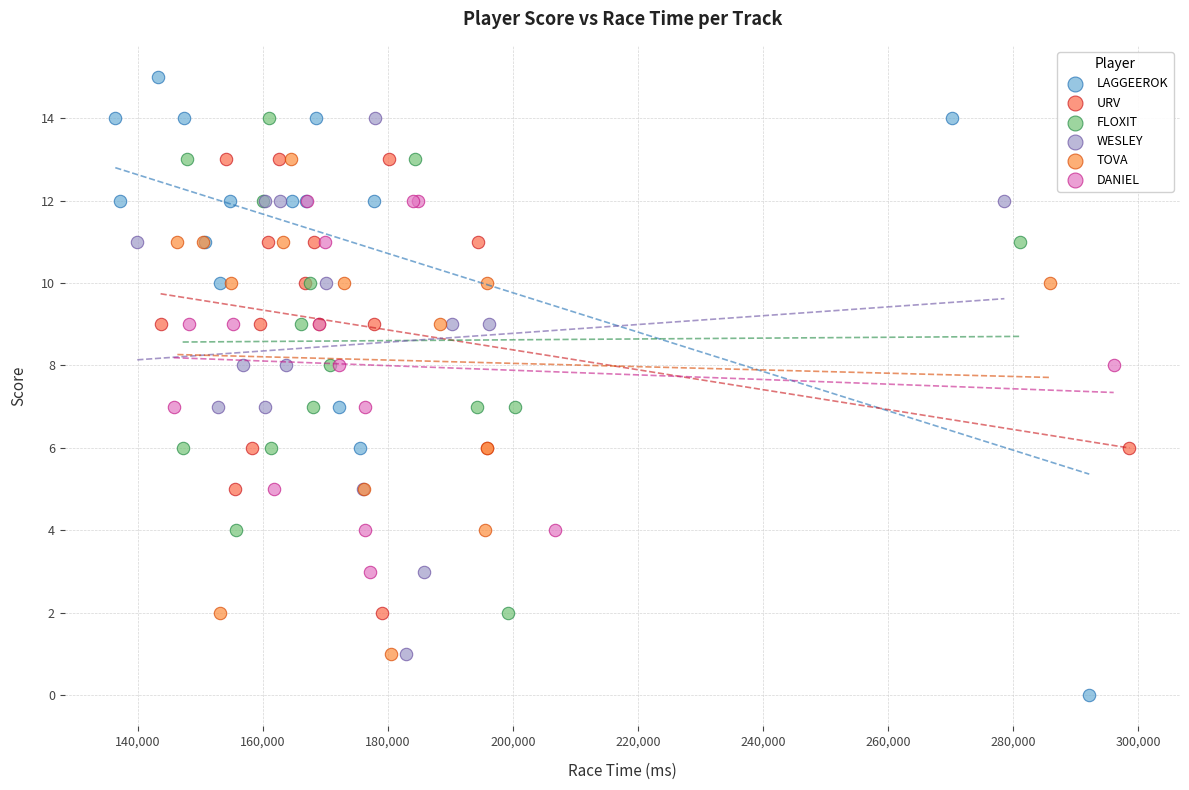

What are all the series names shown in the legend?

LAGGEEROK, URV, FLOXIT, WESLEY, TOVA, DANIEL